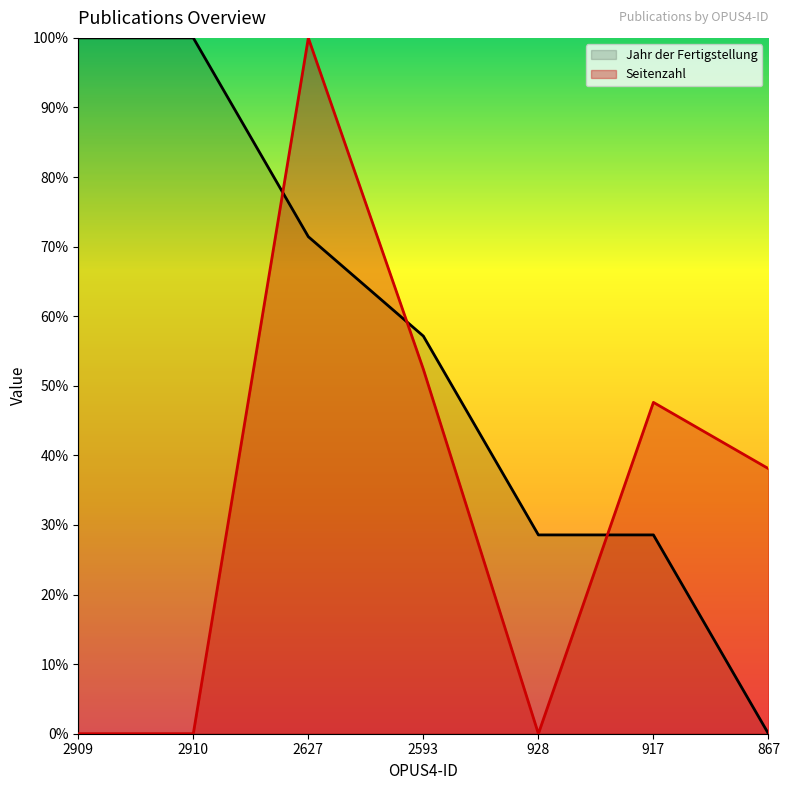

In Seitenzahl, how many points are lower than both neighbors (excluding endpoints)?

1